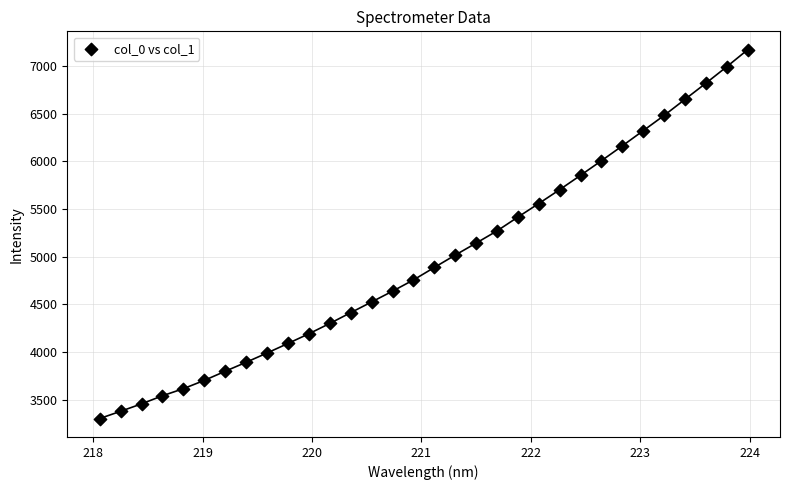

What is the range of X values (max minus min)?

5.9